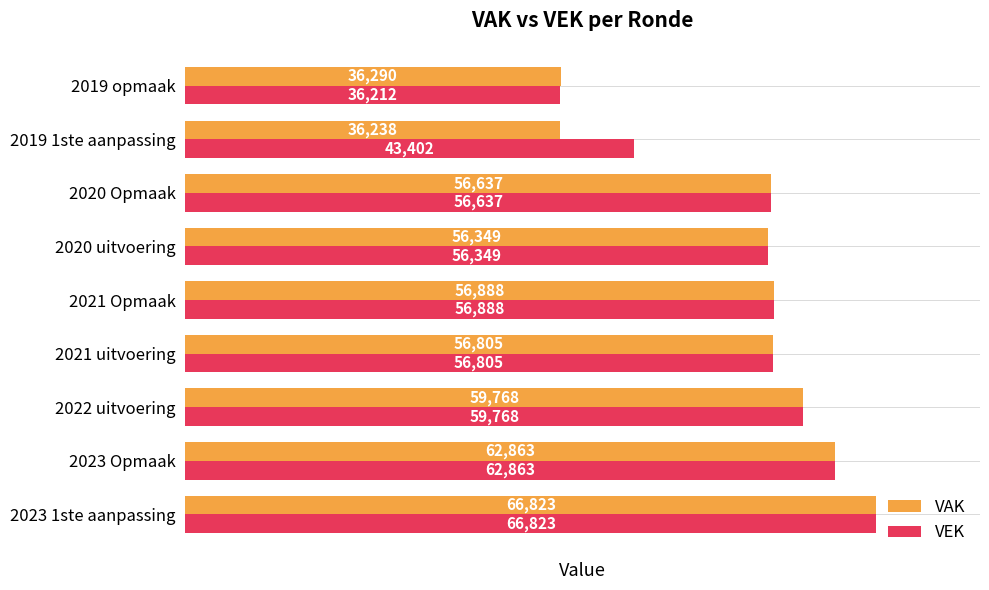

Which category has the lowest value in the VAK series?

2019 1ste aanpassing